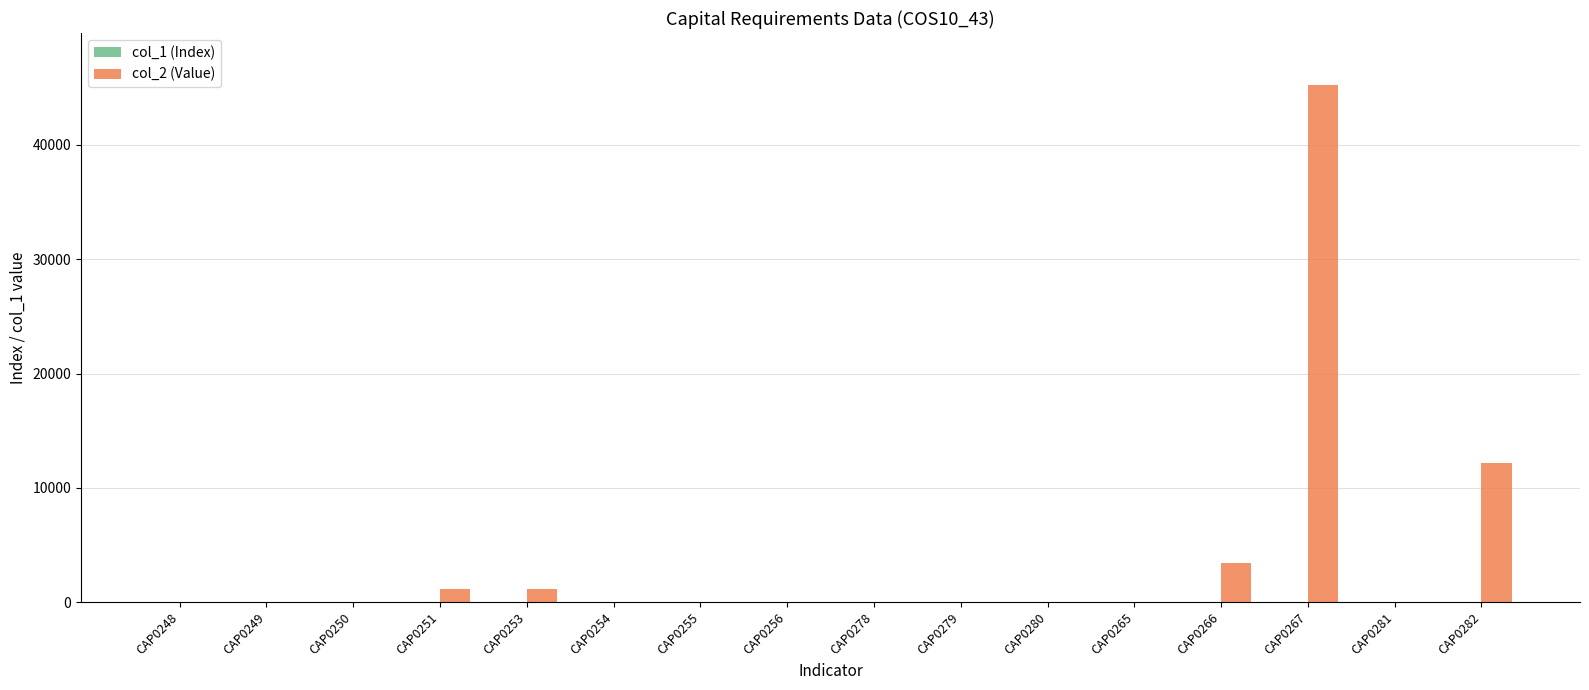

The value of col_2 (Value) at CAP0251 is 1132. True or false?

True